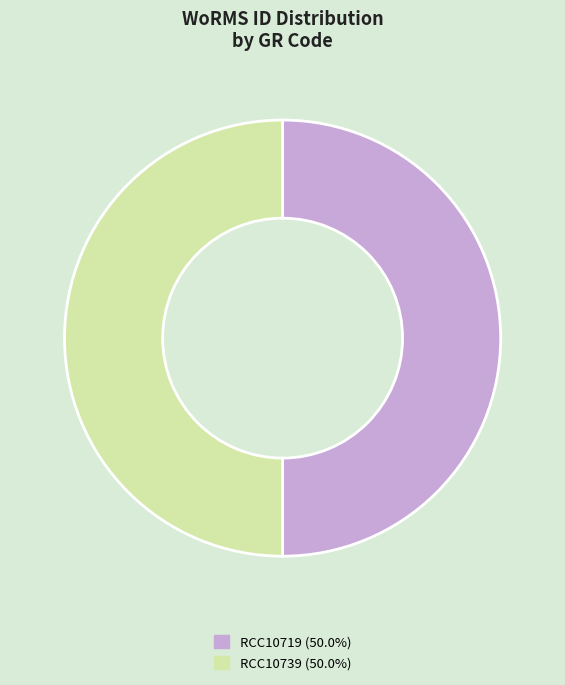

How many segments does this pie chart have?

2